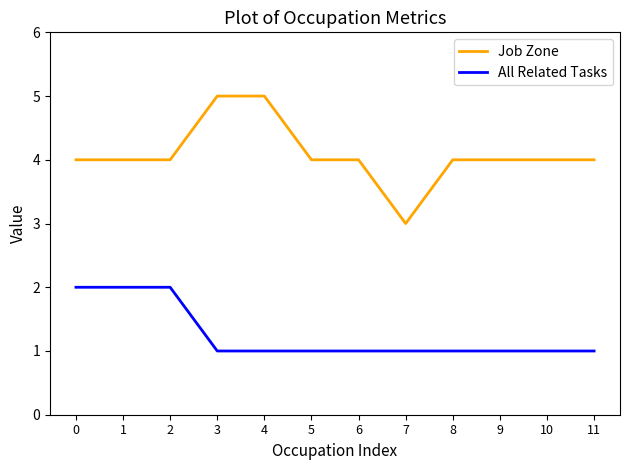

Rank the series by their average value, from highest to lowest.

Job Zone, All Related Tasks